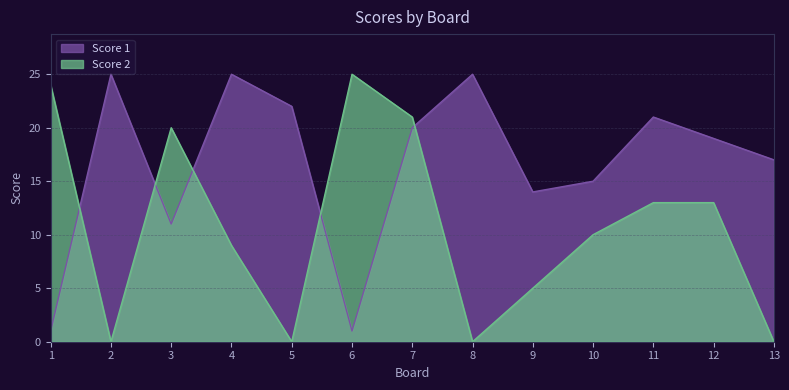

List the series in order of their peak value, highest first.

Score 1, Score 2